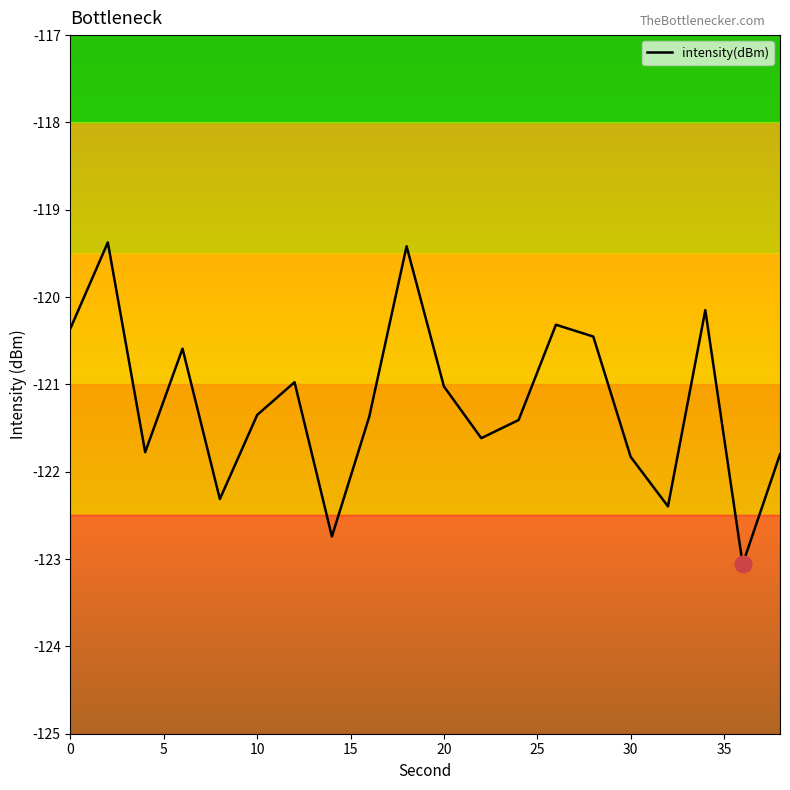

What is the difference between the maximum and minimum values?

3.7